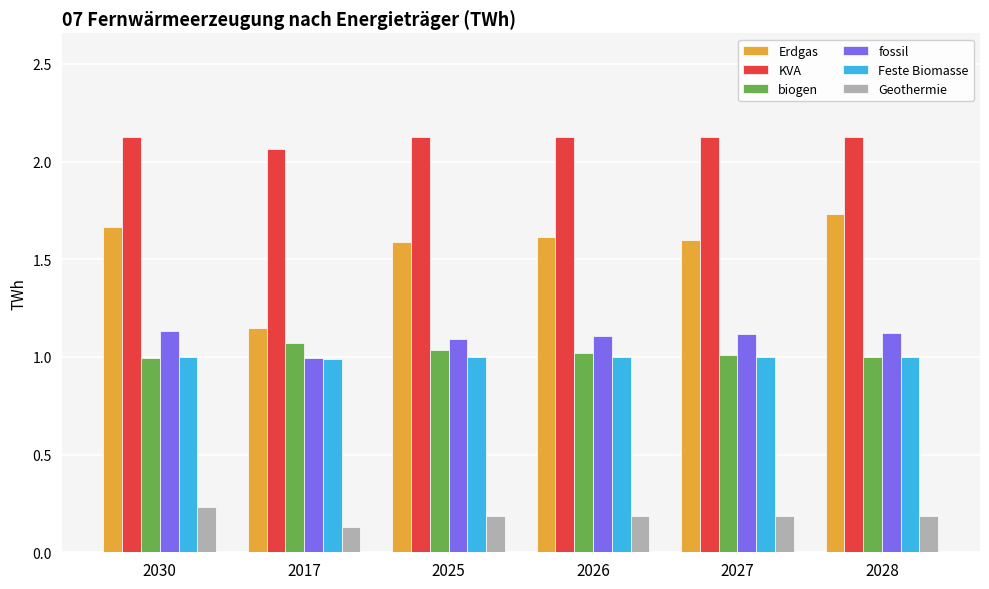

List the series in order of their peak value, lowest first.

Geothermie, Feste Biomasse, biogen, fossil, Erdgas, KVA